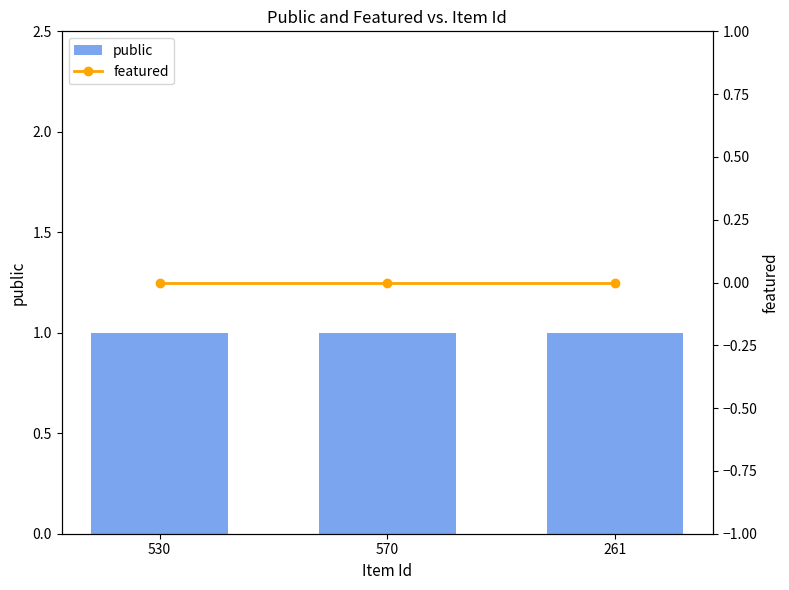

At which category is the sum across all series the highest?

530